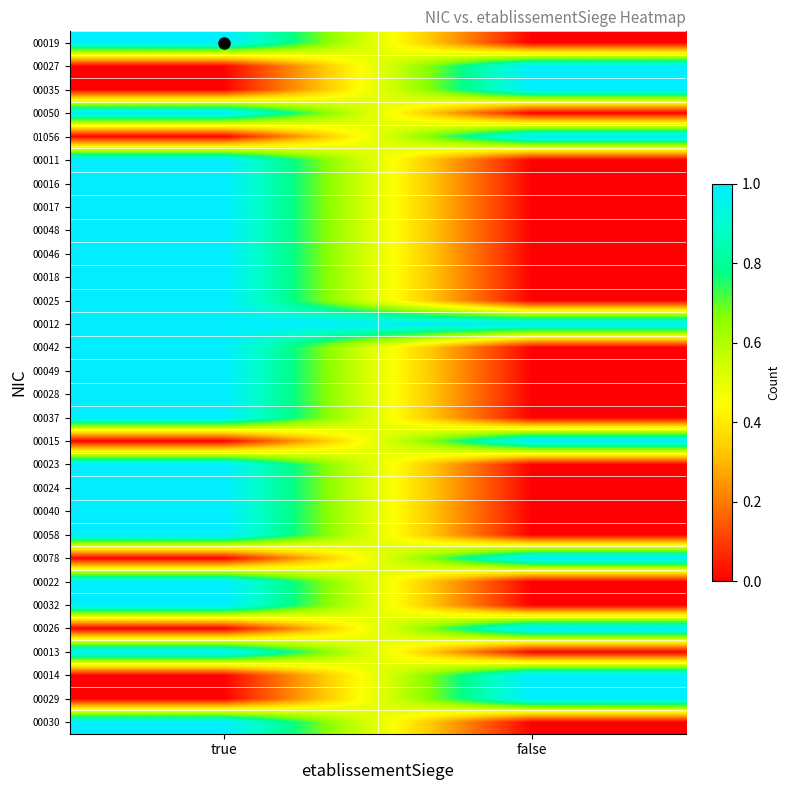

Which series changed the most between true and false?

00019